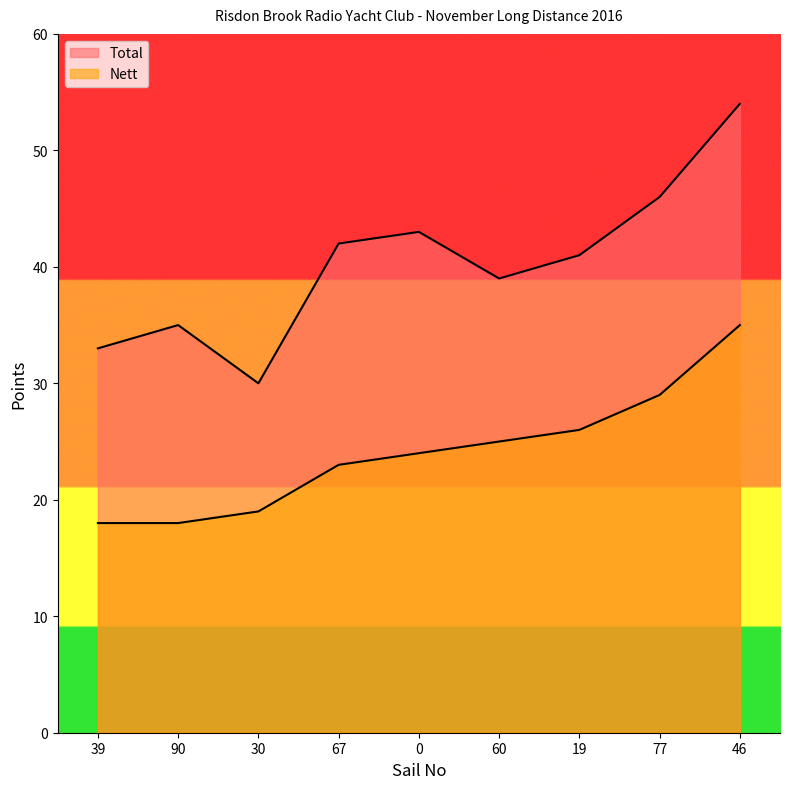

Rank the series by their average value, from lowest to highest.

Nett, Total